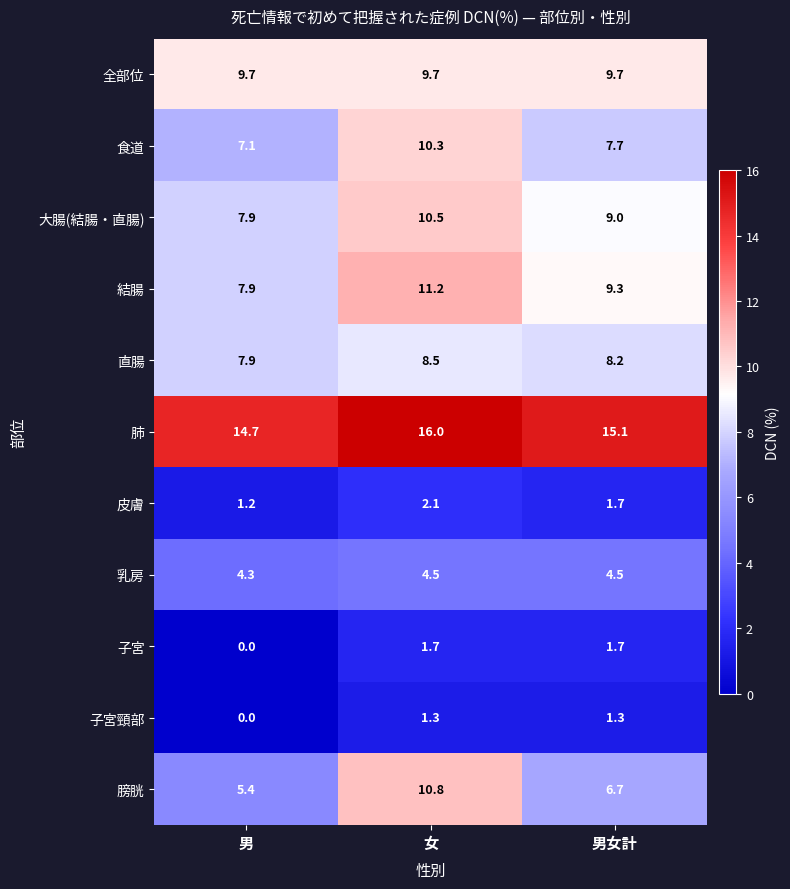

What is the maximum value for 皮膚?

2.1